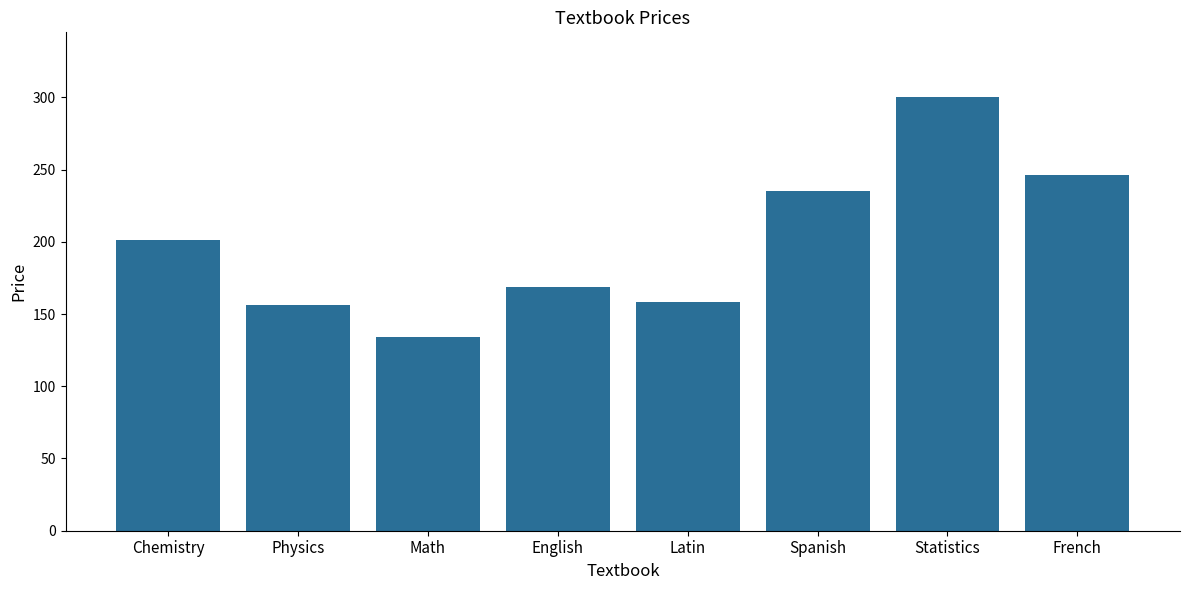

Does the chart contain any negative values?

No